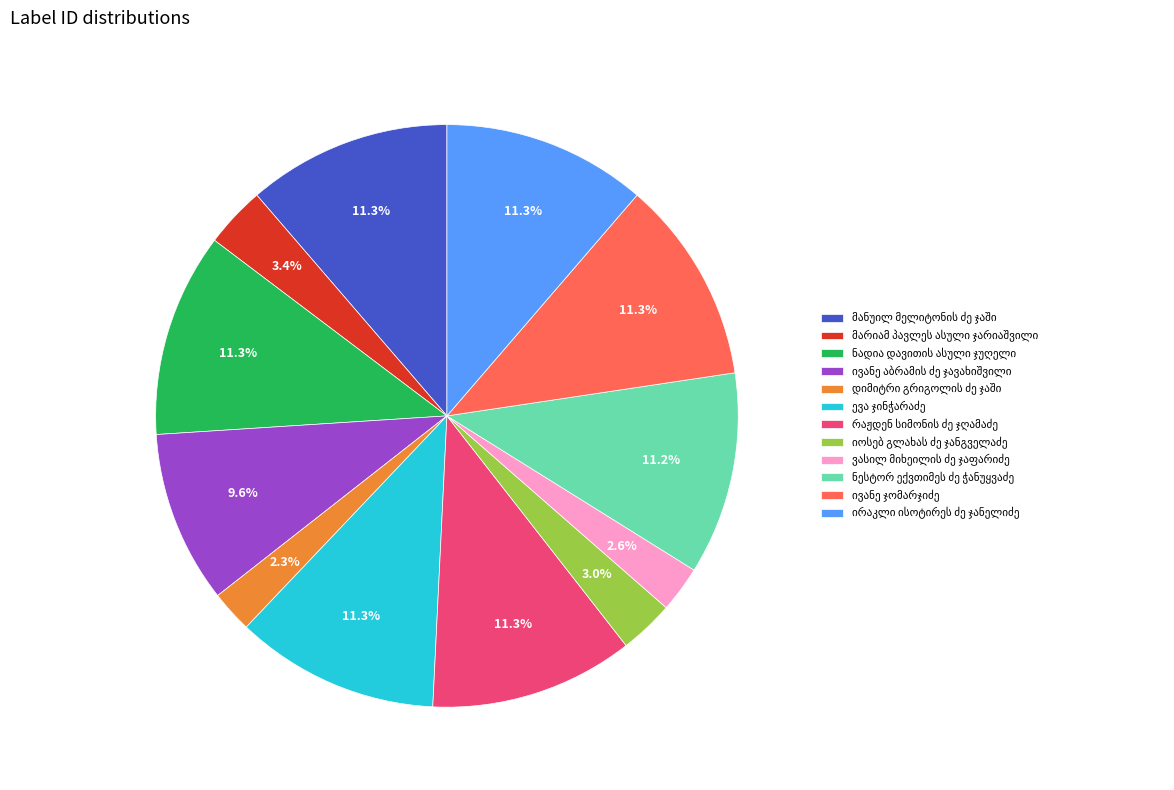

Is there a majority slice in this chart?

No